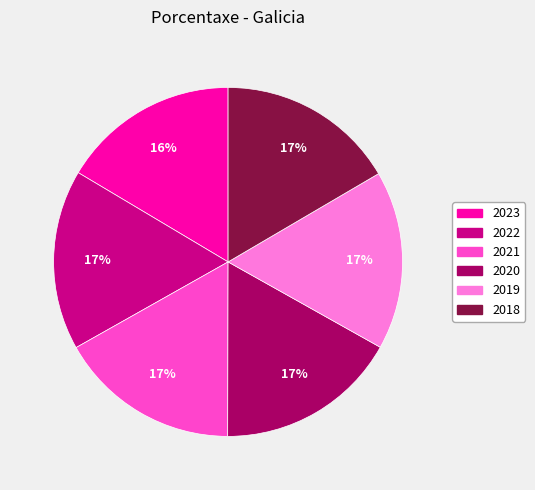

Is there a majority slice in this chart?

No